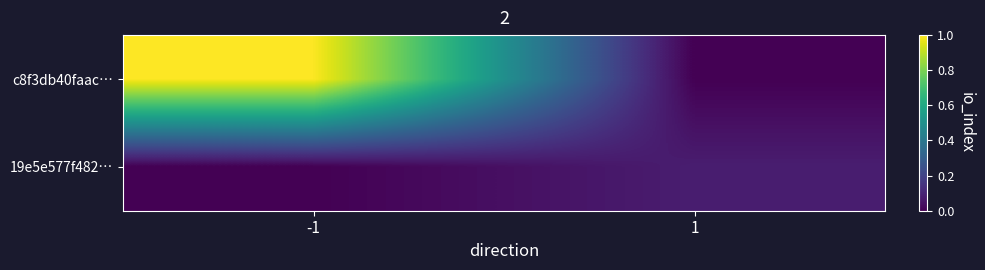

Rank the series by their maximum value, from lowest to highest.

19e5e577f482…, c8f3db40faac…